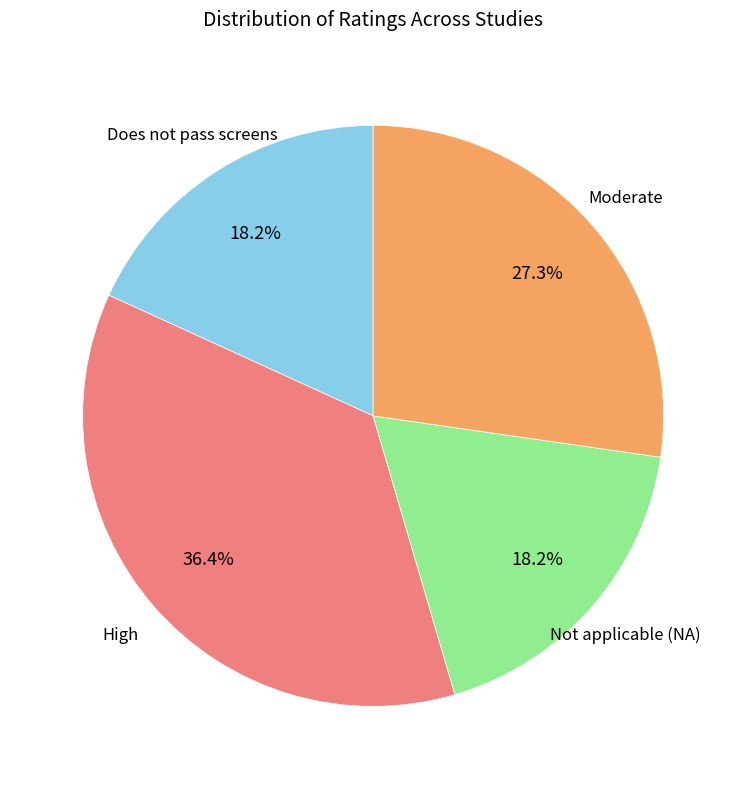

Does any single category account for the majority?

No